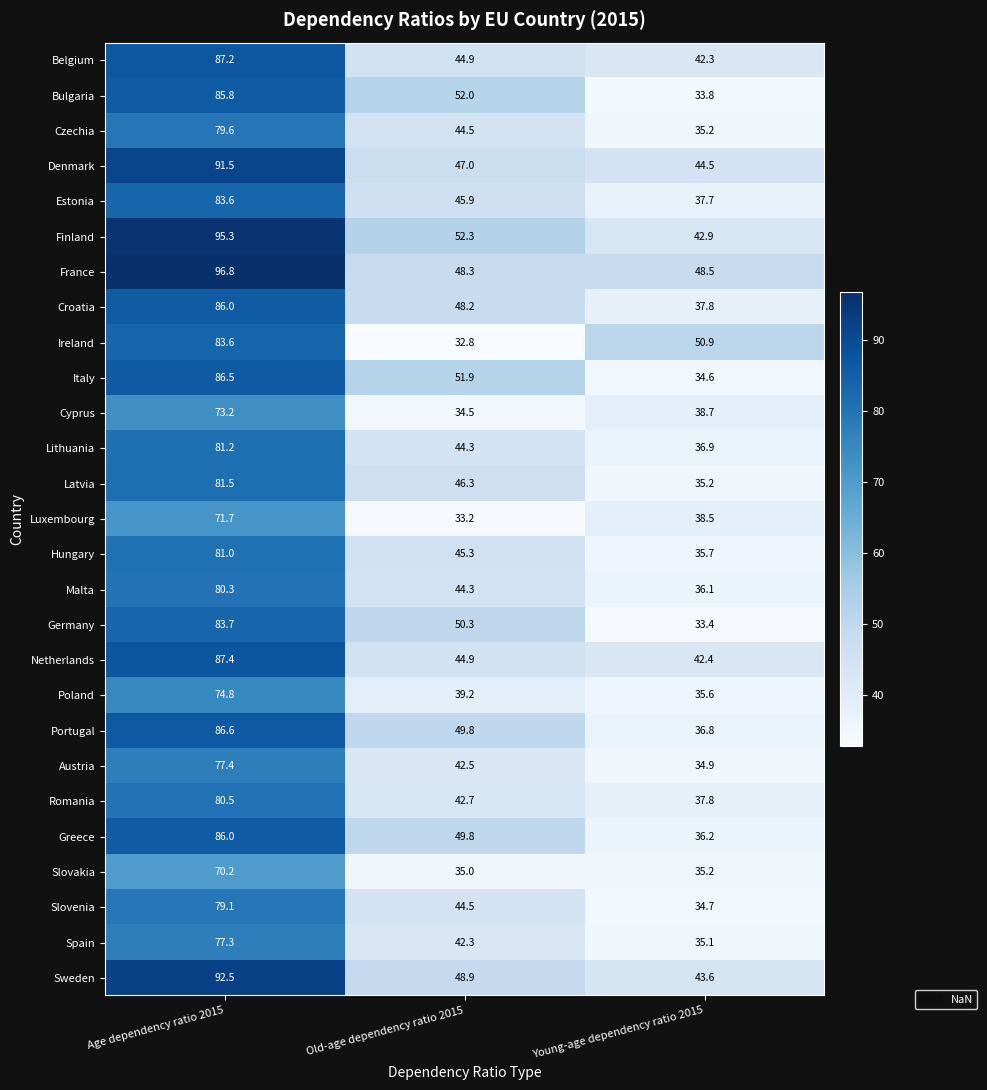

At which category is the sum across all series the highest?

Age dependency ratio 2015